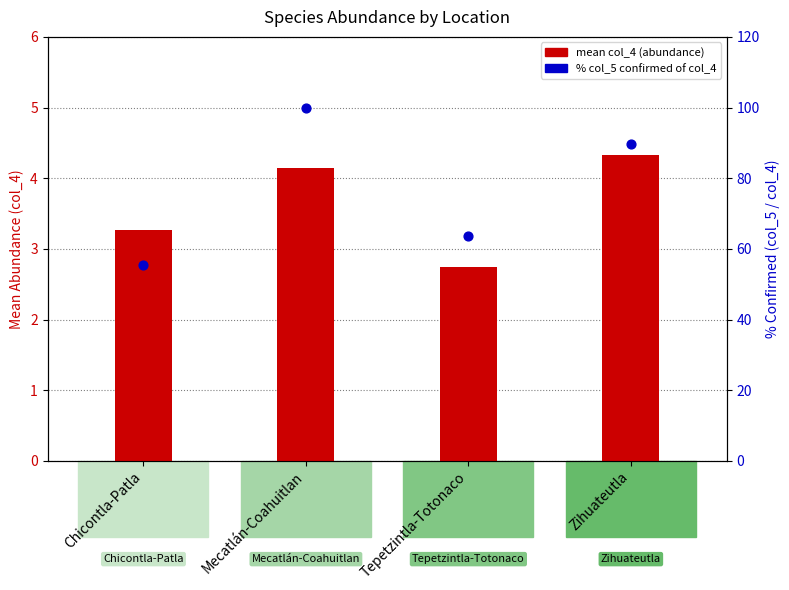

Which series reaches the minimum Y coordinate?

mean col_4 (abundance)